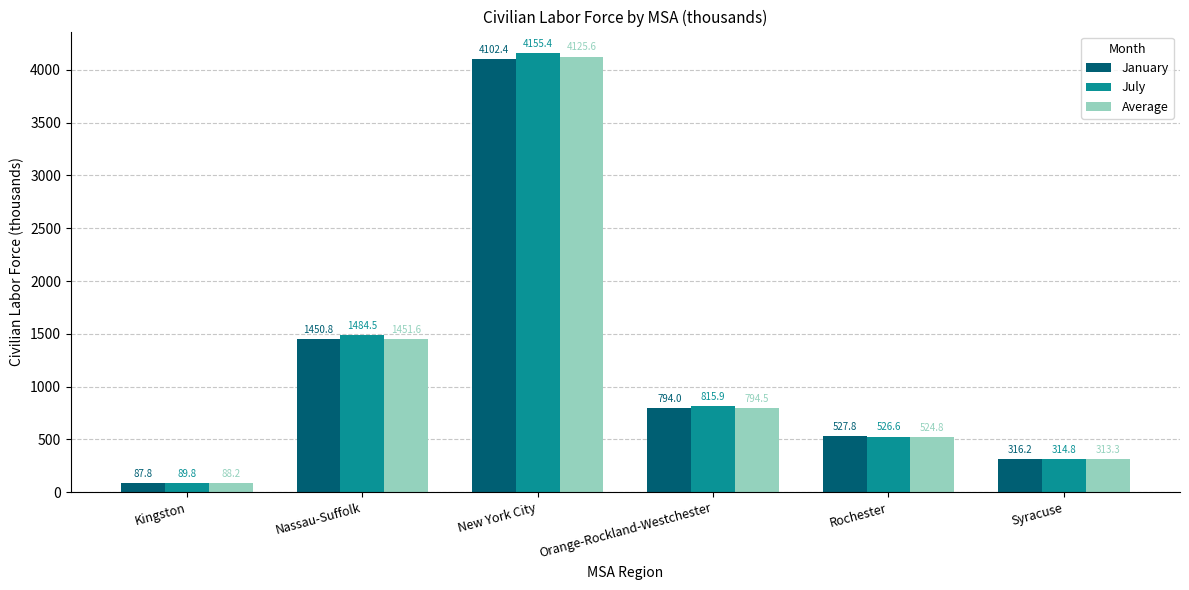

What is the difference between the maximum and minimum values in the July series?

4065.6